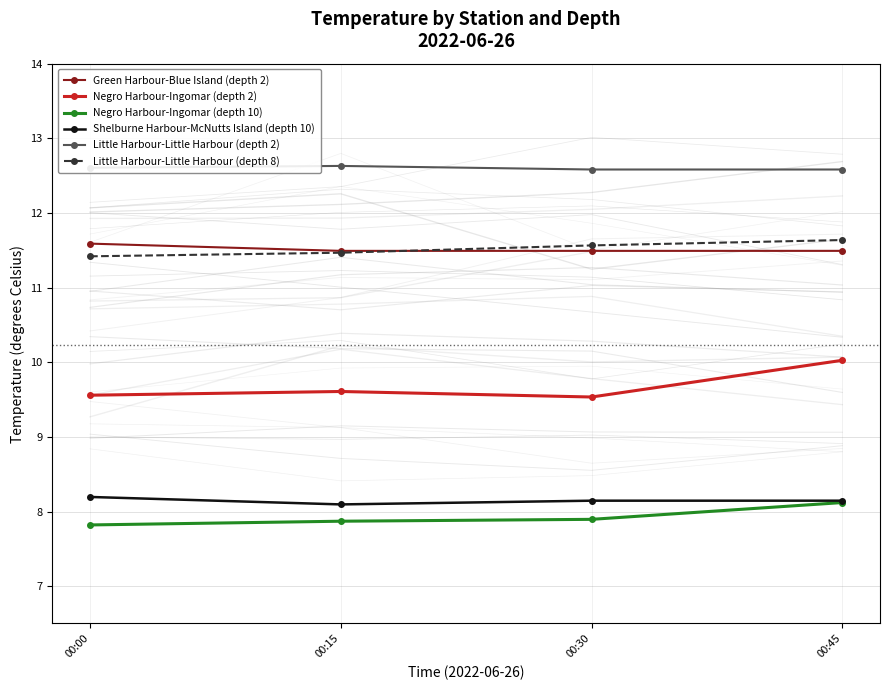

What is the average value of the Little Harbour-Little Harbour (depth 2) series?

12.6